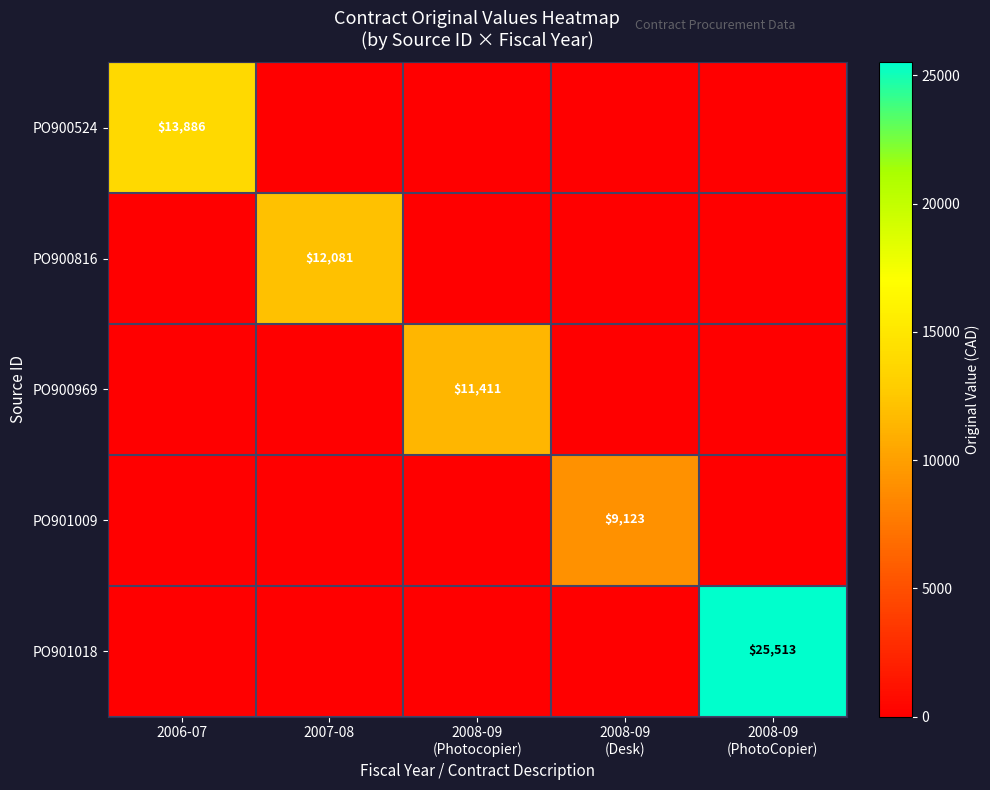

True or false: PO900816 has a value of 12081 at 2007-08.

True